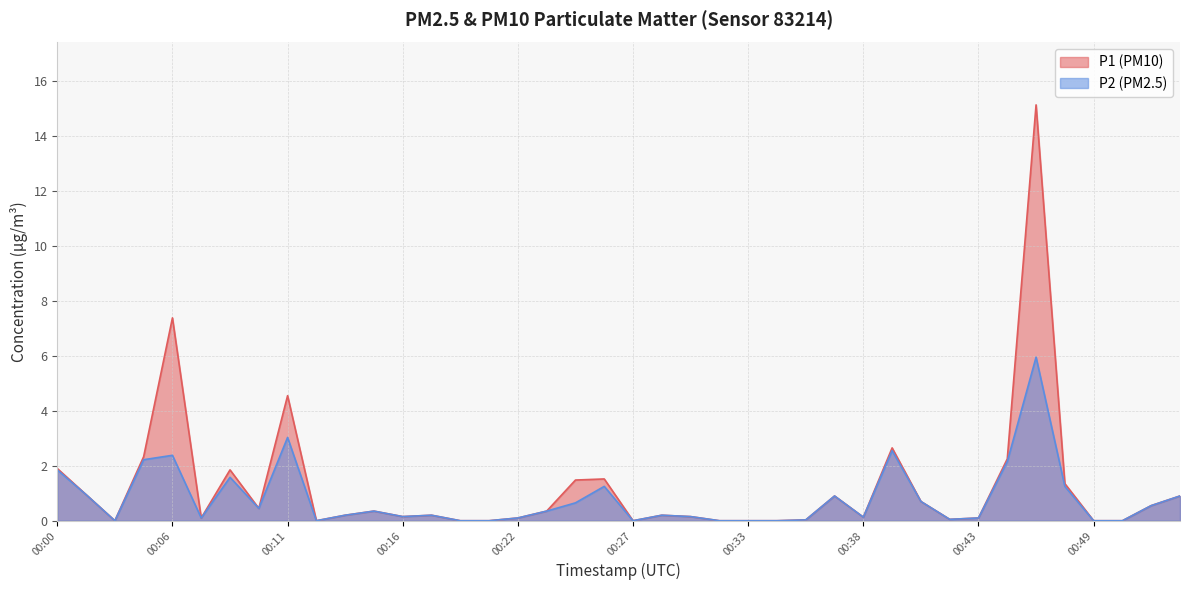

At which category does the chart reach its minimum across all series?

00:03